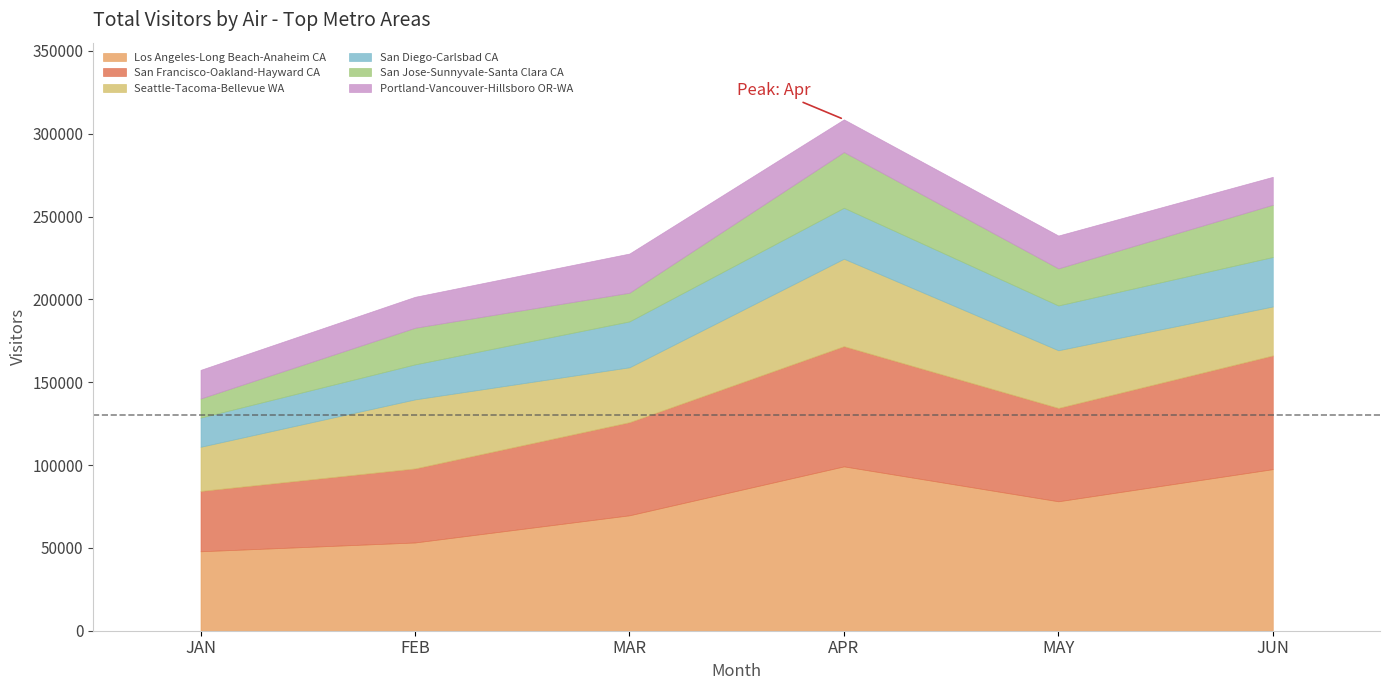

At MAY, list the series in order from largest to smallest.

Los Angeles-Long Beach-Anaheim CA, San Francisco-Oakland-Hayward CA, Seattle-Tacoma-Bellevue WA, San Diego-Carlsbad CA, San Jose-Sunnyvale-Santa Clara CA, Portland-Vancouver-Hillsboro OR-WA